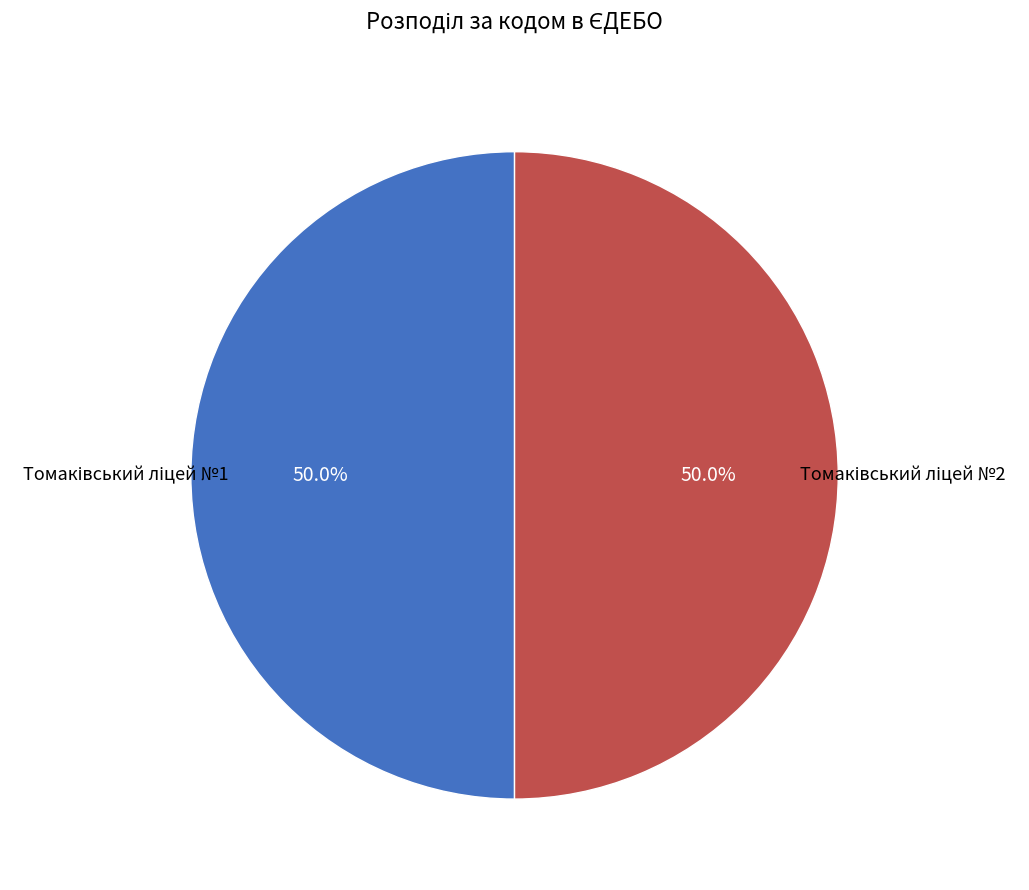

Which slice is the smallest?

Томаківський ліцей №1